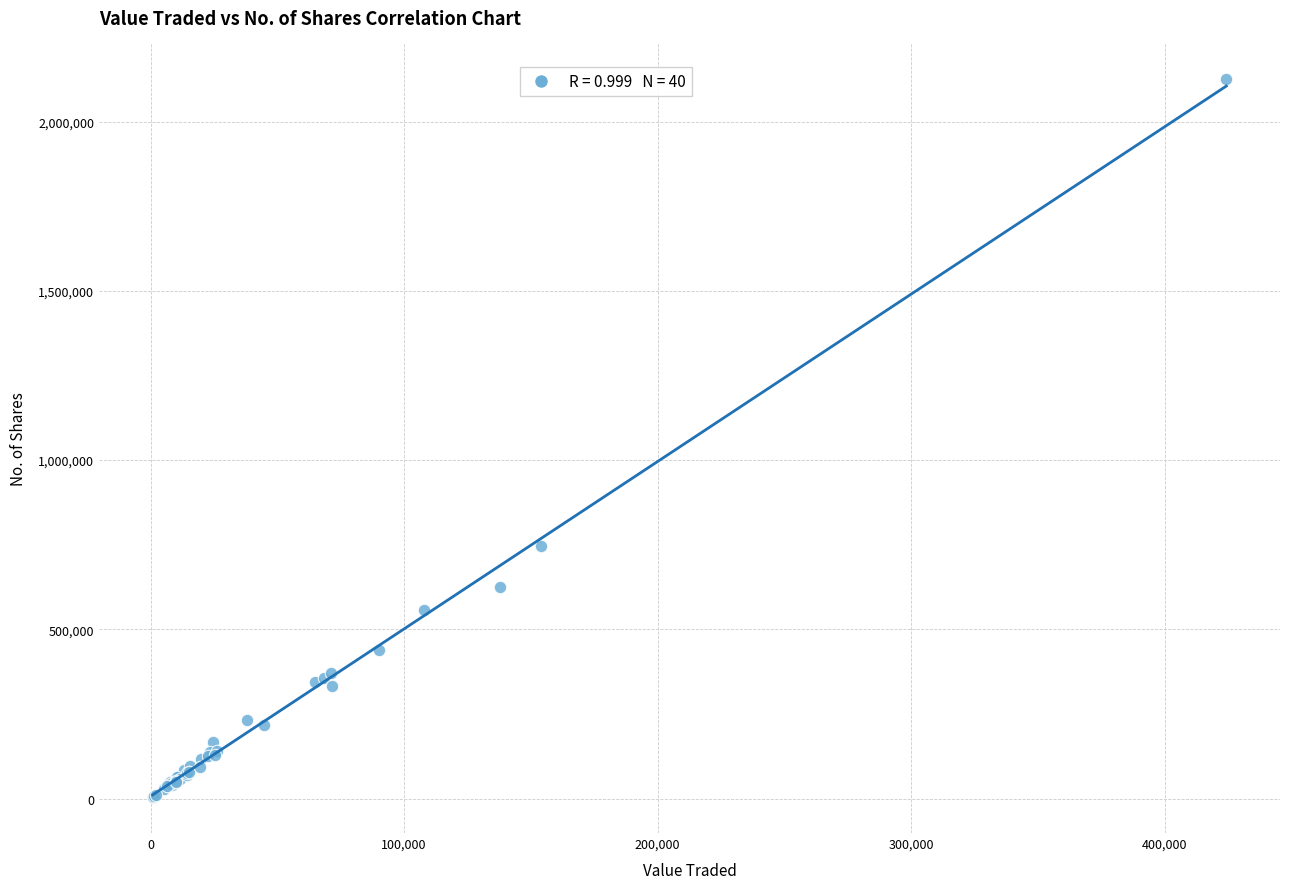

What Y value in the scatter plot is closest to 1064670?

747164